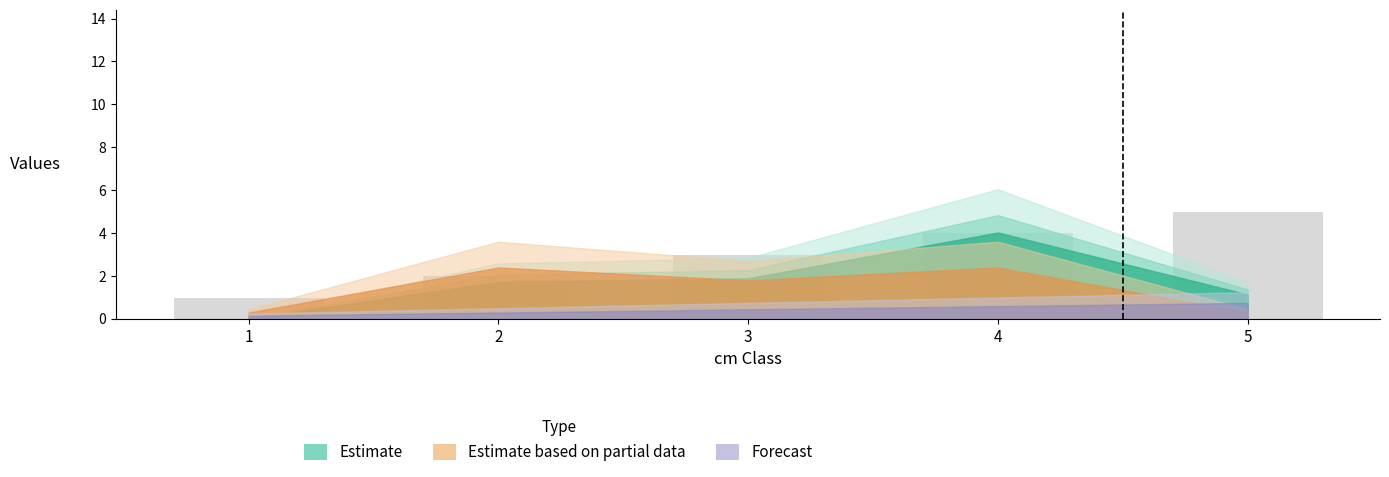

Rank the categories by value from highest to lowest.

5, 4, 3, 2, 1